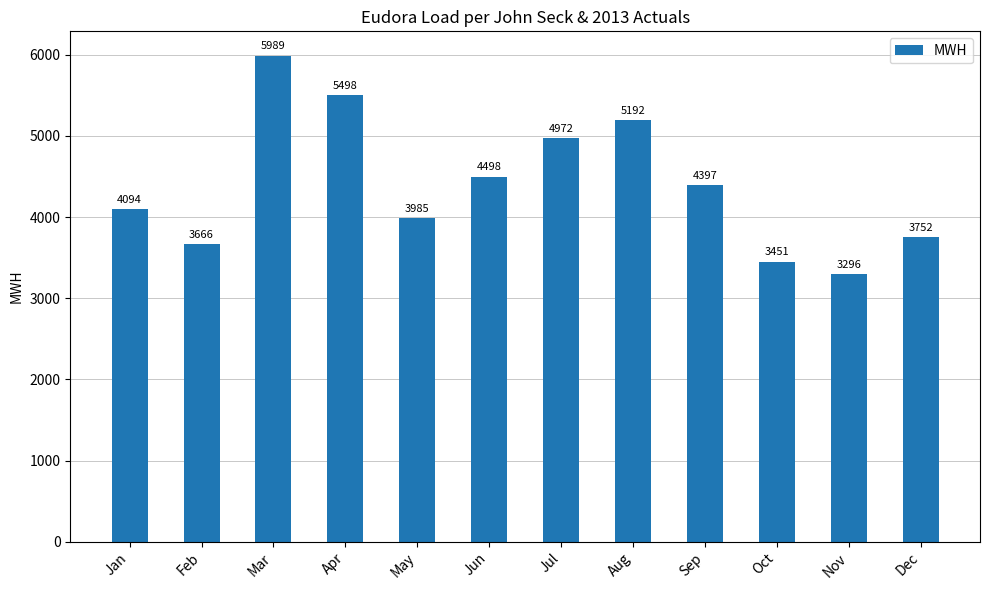

What is the greatest value displayed?

5988.6